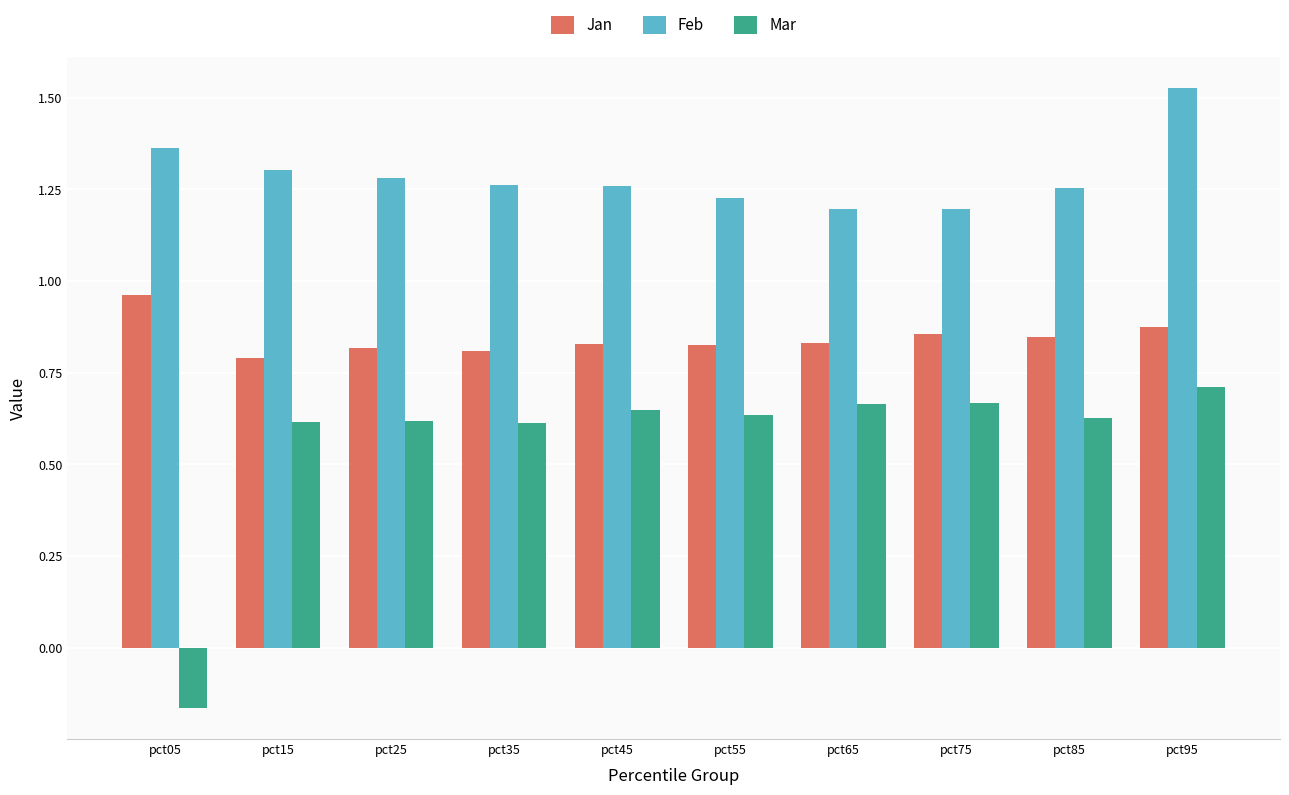

Is the value of Mar at pct75 greater than the value of Jan at pct15?

No